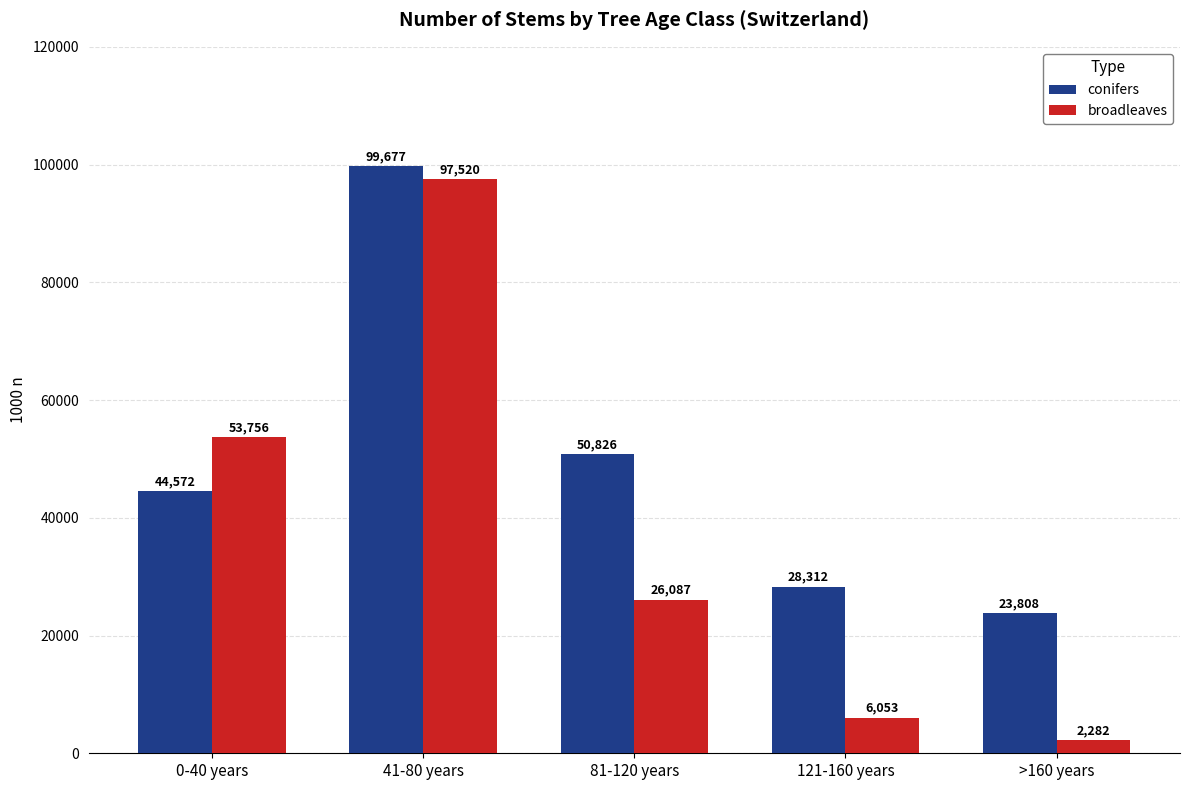

Which series has the largest range (max minus min)?

broadleaves